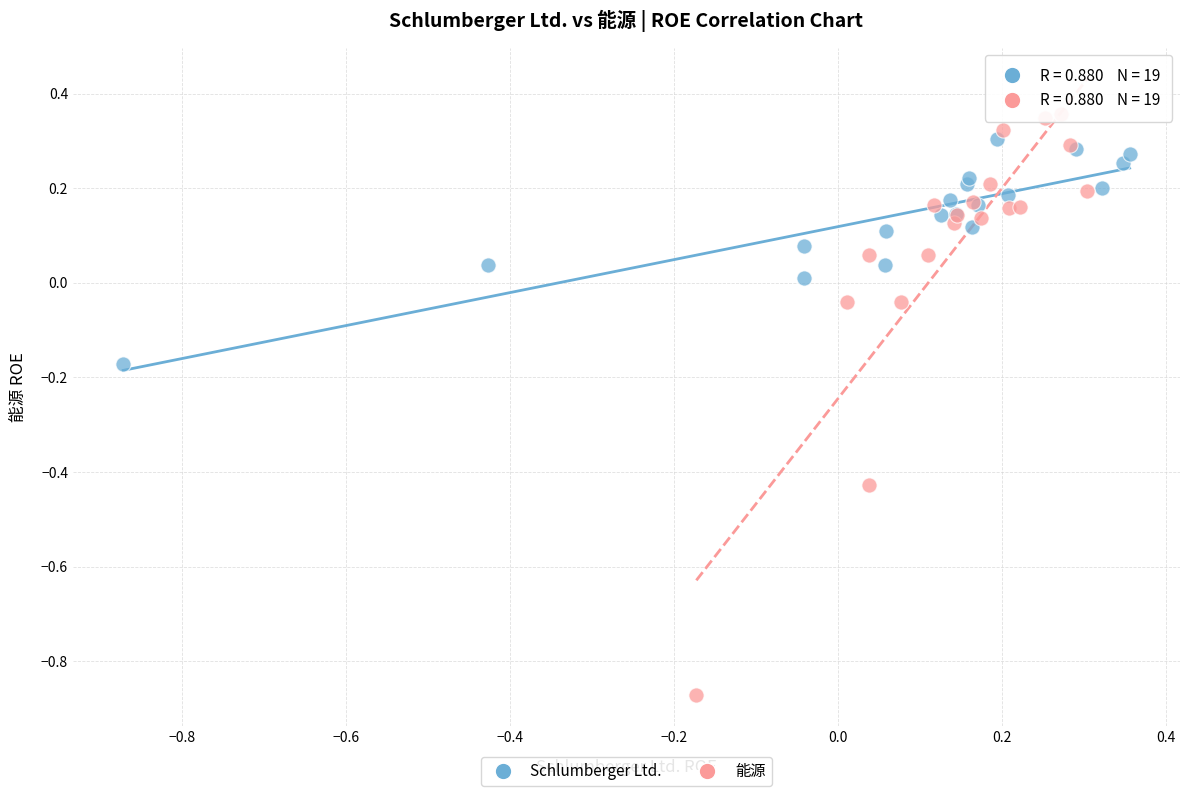

Which series reaches the minimum Y coordinate?

能源